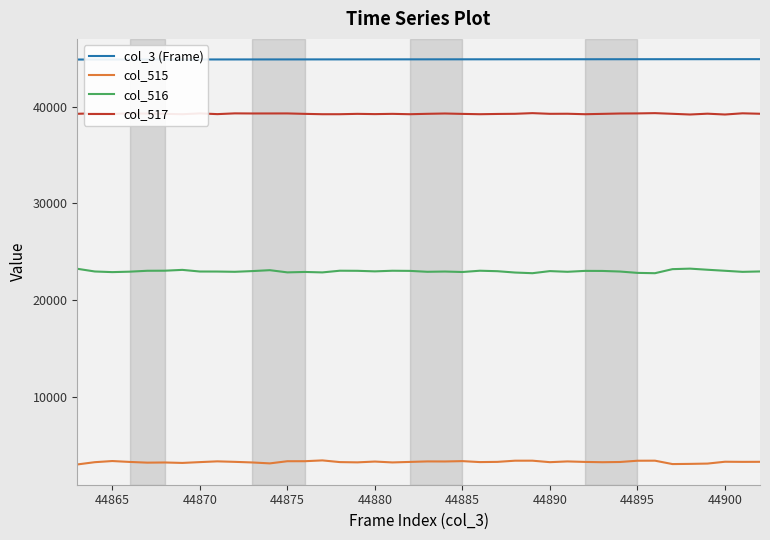

What is the maximum value for col_516?

23261